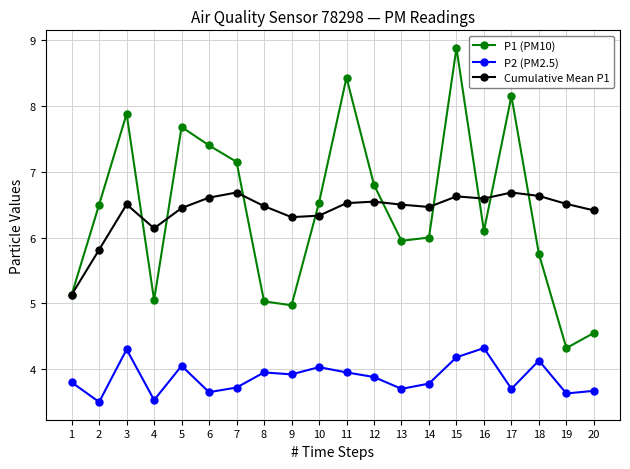

Is the value of P2 (PM2.5) at 11 greater than the value of P1 (PM10) at 7?

No